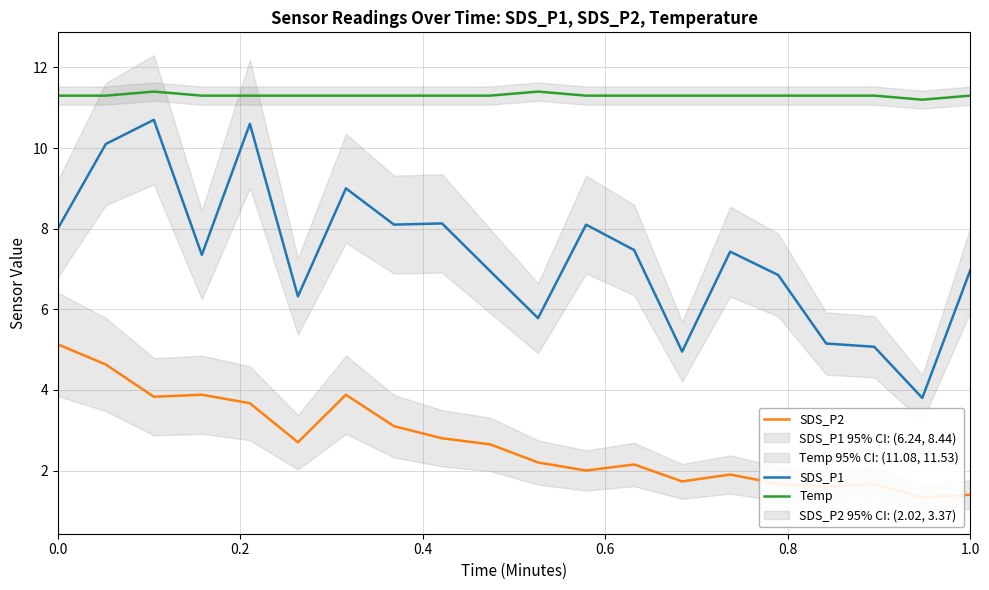

How many distinct data groups are displayed?

3